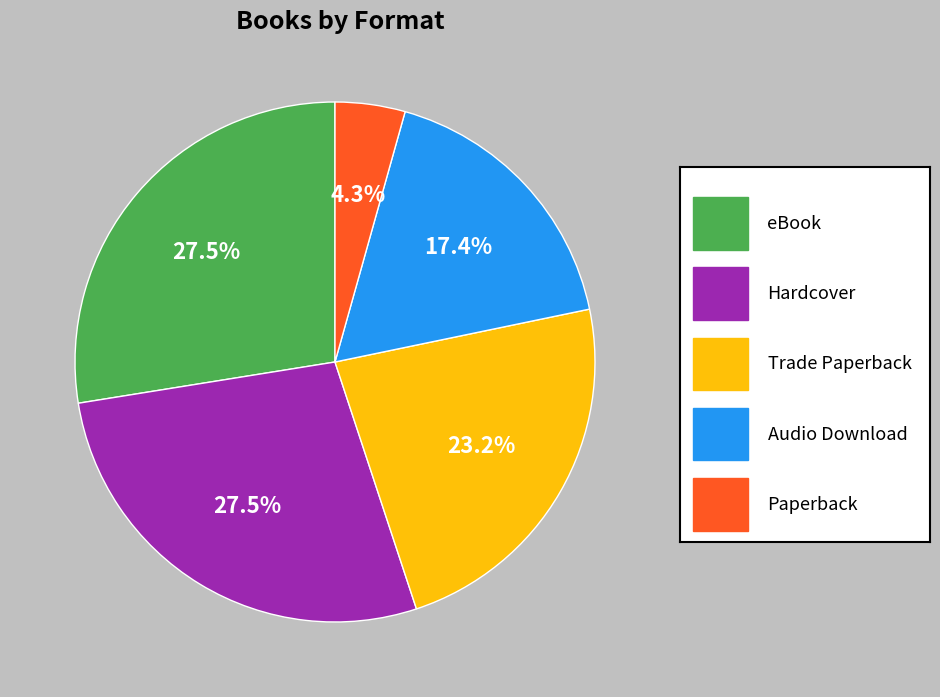

Is there a majority slice in this chart?

No